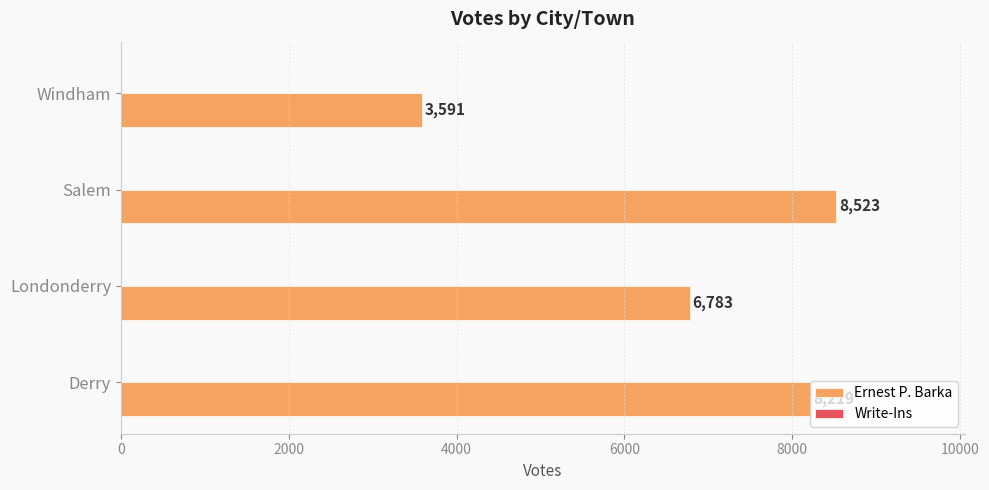

At which label is the value closest to 6057?

Londonderry